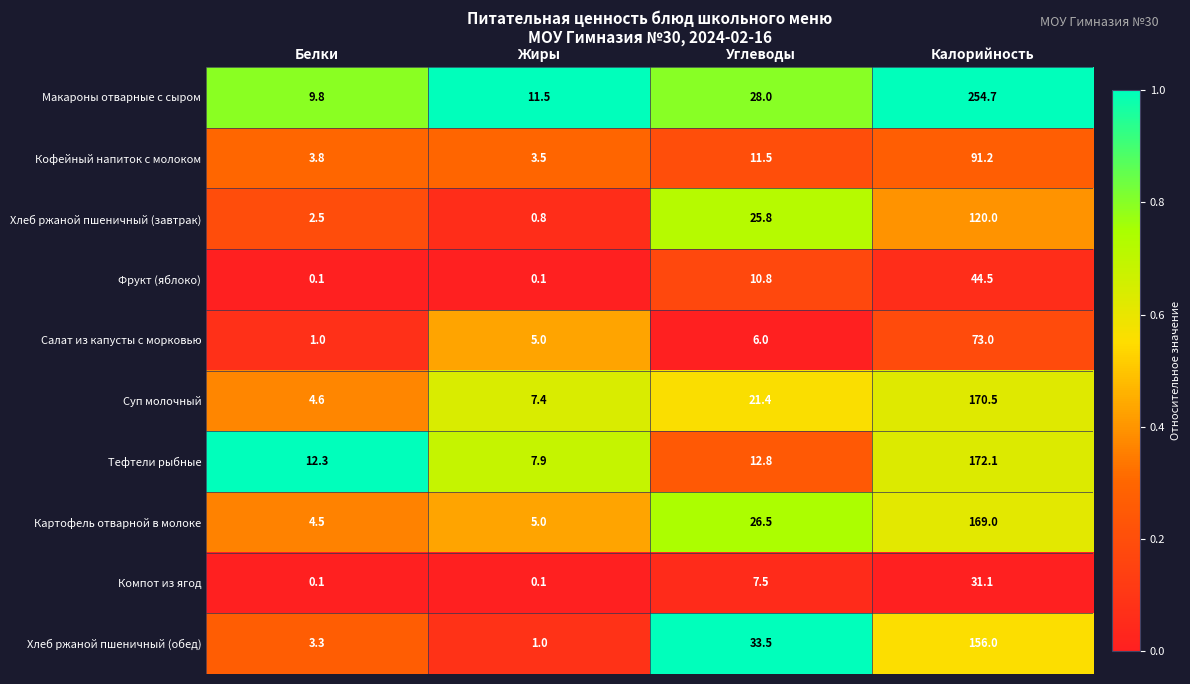

At Калорийность, list the series in order from smallest to largest.

Компот из ягод, Фрукт (яблоко), Салат из капусты с морковью, Кофейный напиток с молоком, Хлеб ржаной пшеничный (завтрак), Хлеб ржаной пшеничный (обед), Картофель отварной в молоке, Суп молочный, Тефтели рыбные, Макароны отварные с сыром